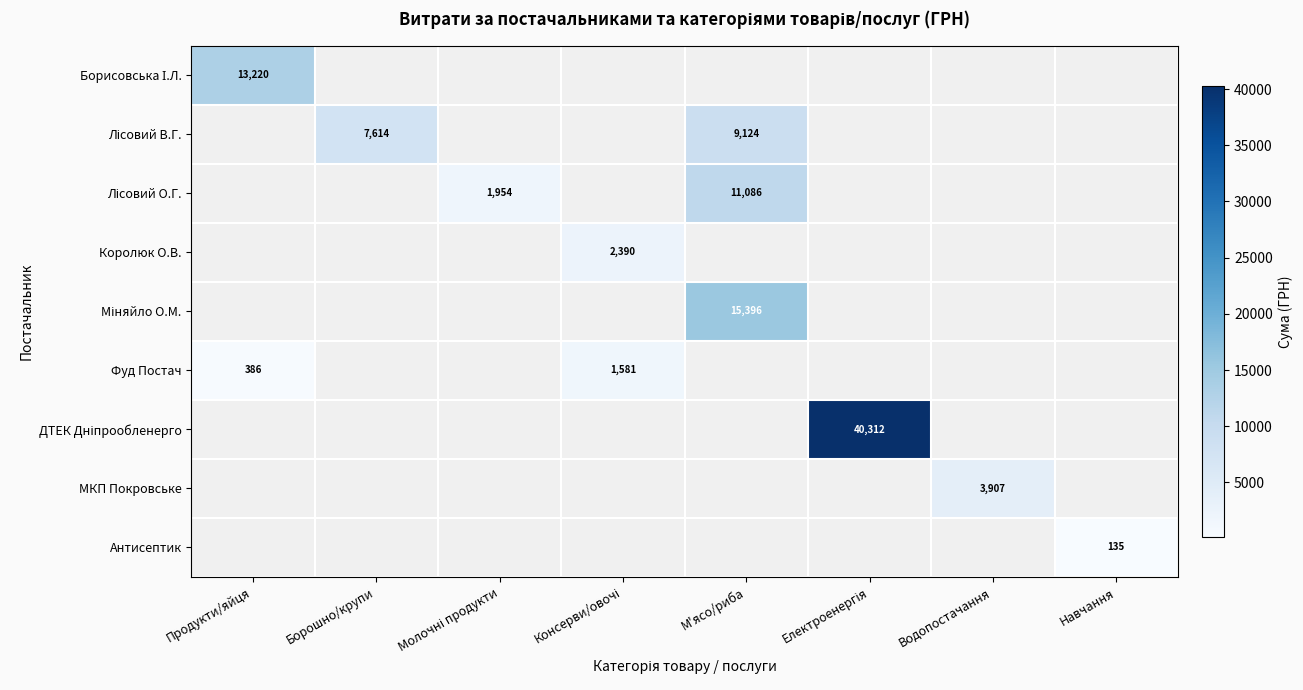

Where is Борисовська І.Л. nearest to the value 13220?

Продукти/яйця